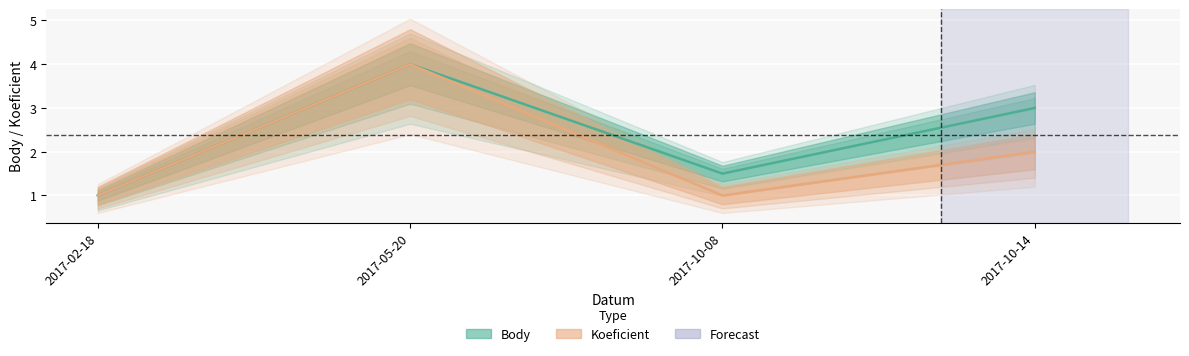

True or false: Body and Koeficient cross at least once.

False